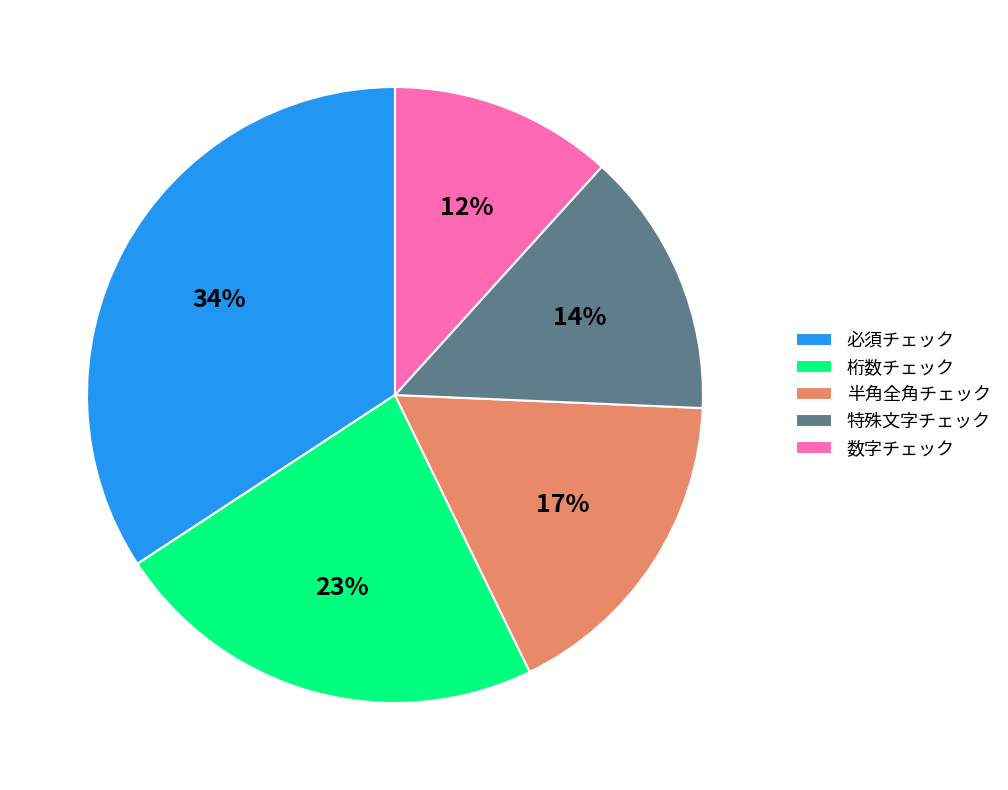

Approximately how many times larger is the value at 必須チェック compared to 半角全角チェック?

2.0